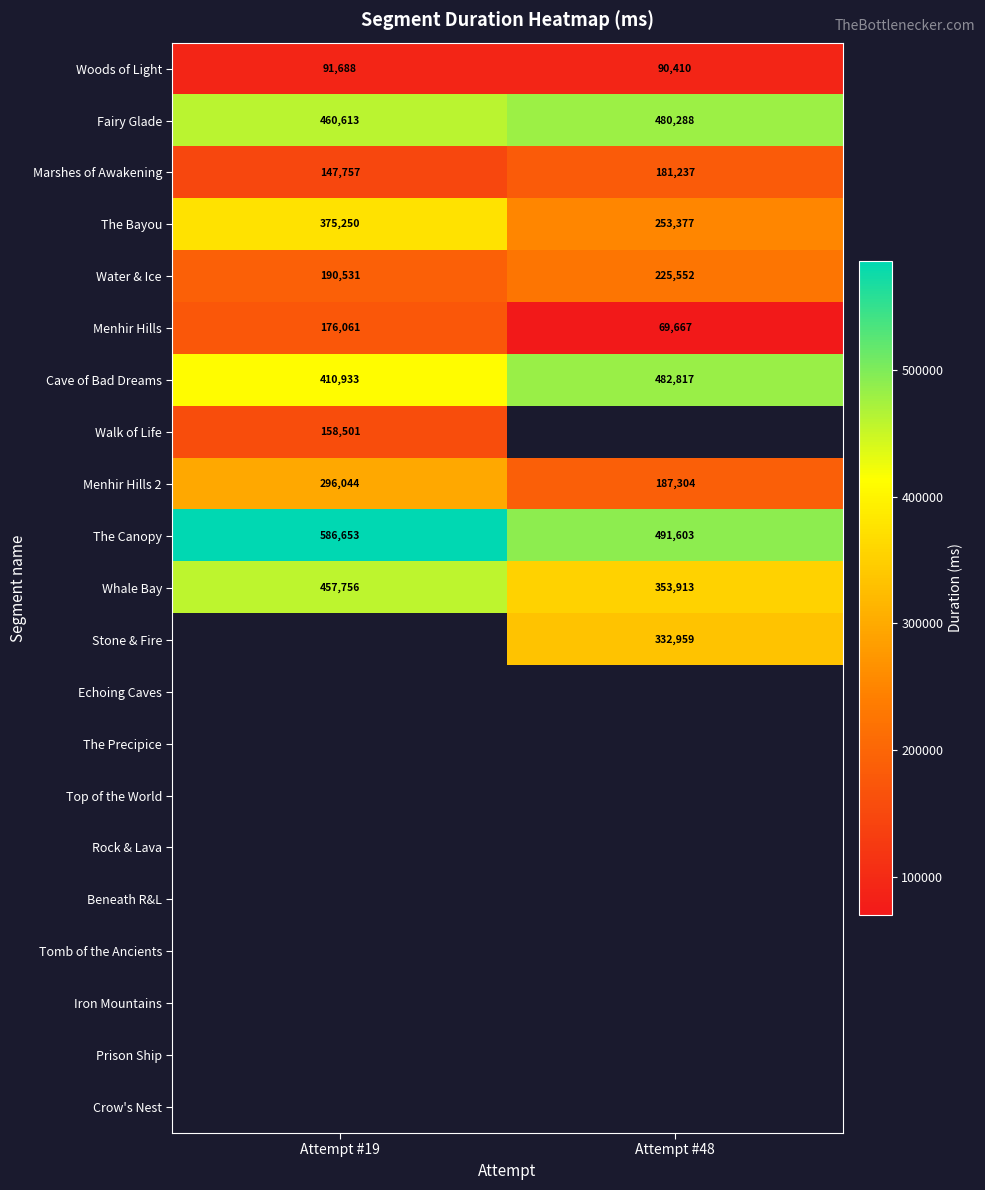

Is it true that Whale Bay equals 353913 at Attempt #48?

True